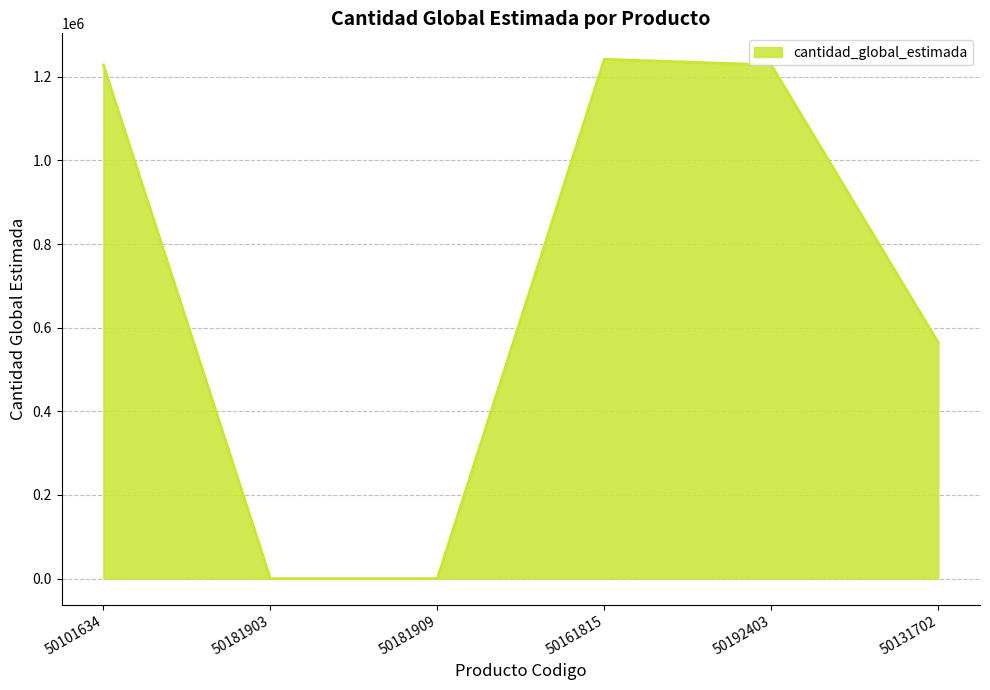

What is the sum of all values?

4262986